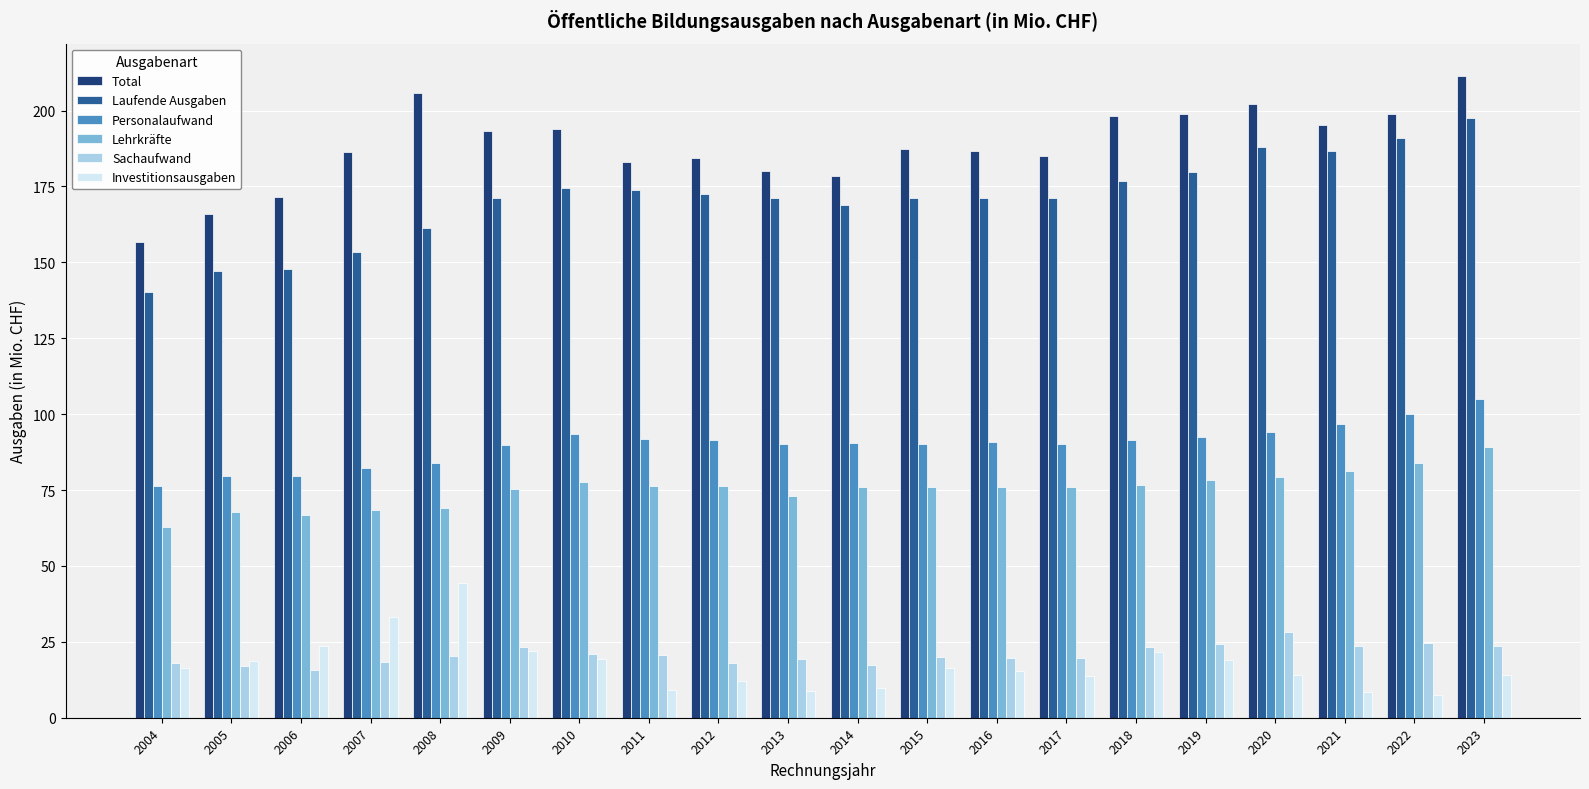

What is the difference between the Investitionsausgaben values at 2020 and 2016?

1.1